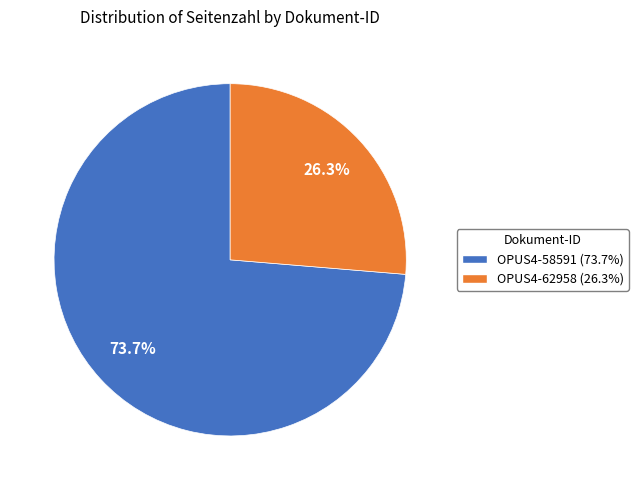

What portion of the pie excludes OPUS4-58591?

26.3%